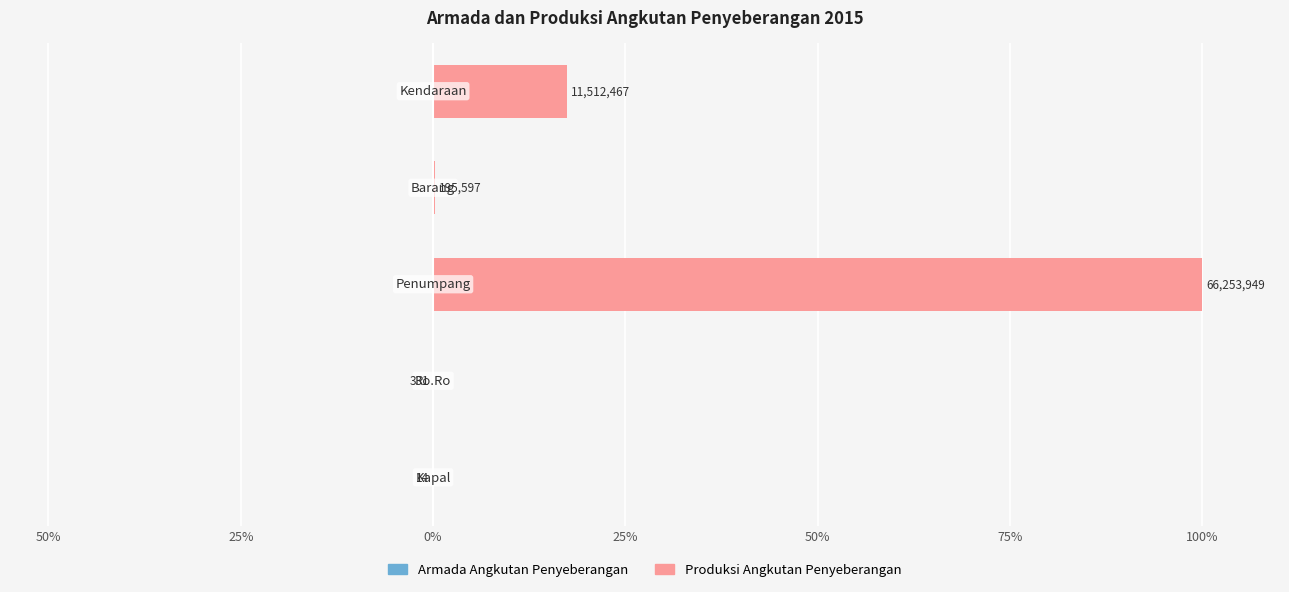

At 50%, list the series in order from smallest to largest.

Armada Angkutan Penyeberangan, Produksi Angkutan Penyeberangan